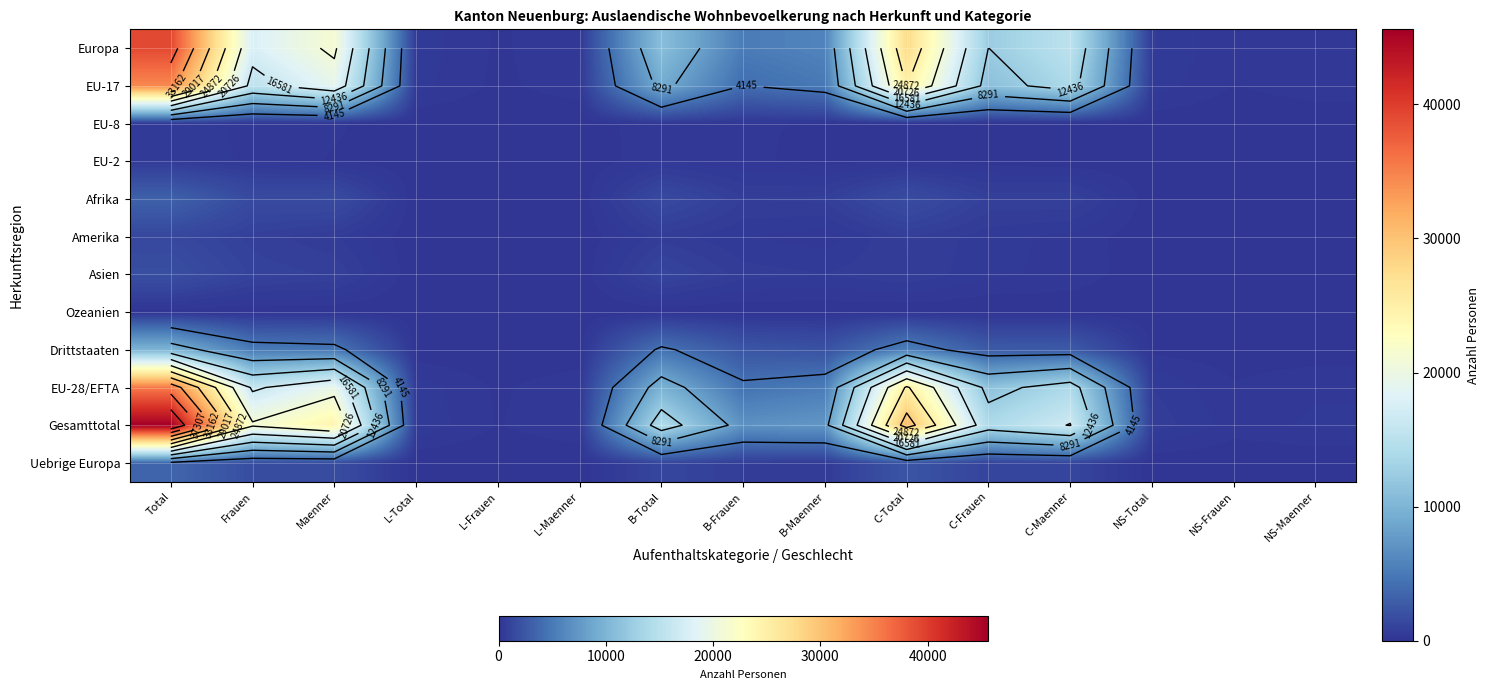

Rank the categories by EU-8 value from lowest to highest.

L-Maenner, L-Frauen, L-Total, NS-Frauen, NS-Maenner, C-Maenner, NS-Total, C-Frauen, C-Total, B-Maenner, B-Frauen, Maenner, Frauen, B-Total, Total